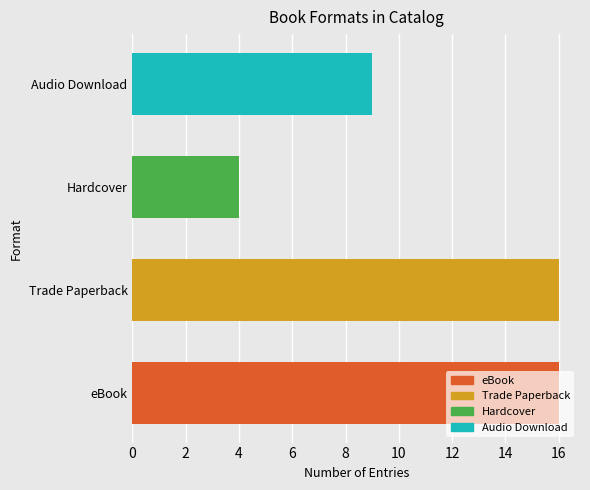

What is the minimum value shown in the chart?

4